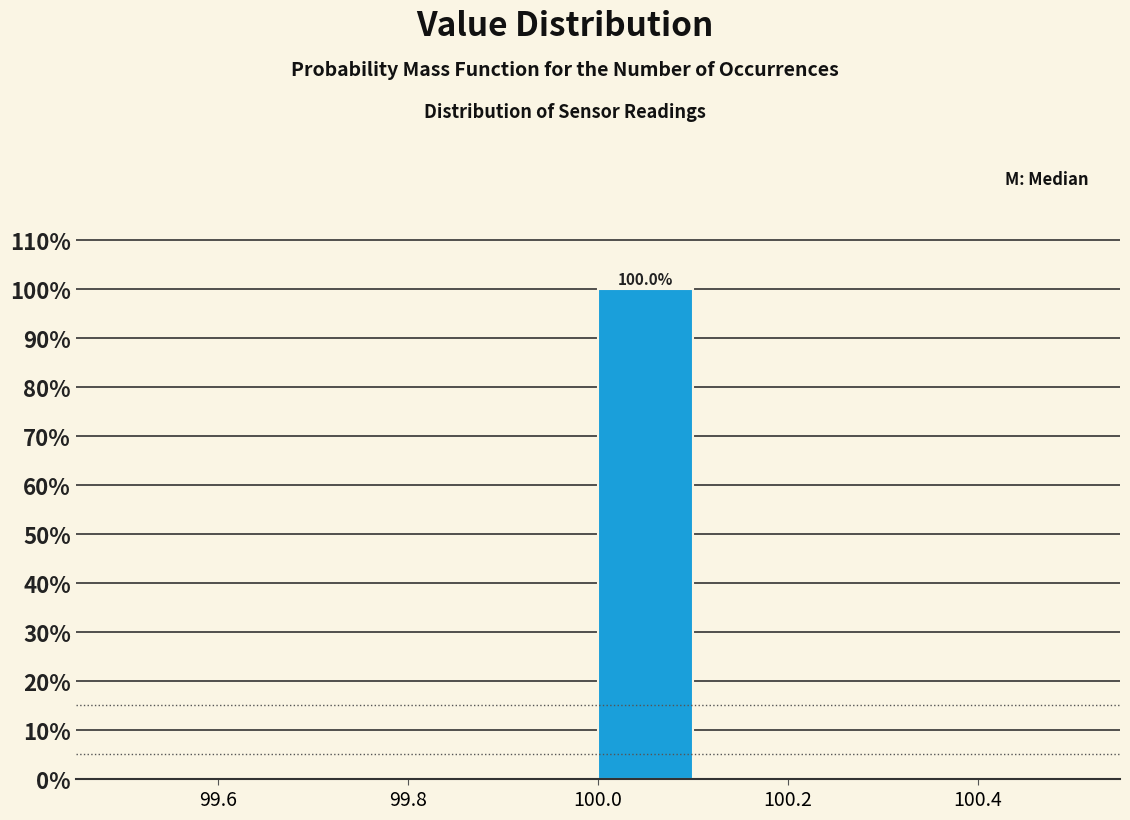

Which range on the x-axis has the tallest bar?

100.0 to 100.1